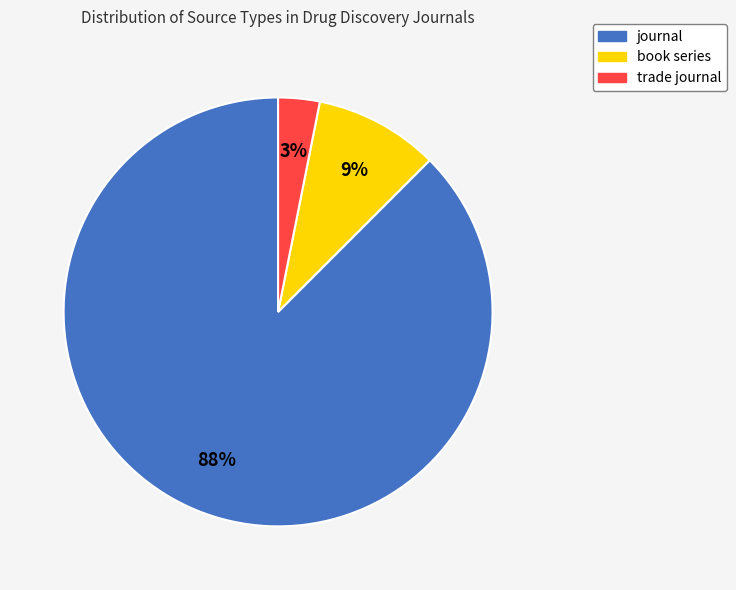

What percentage is the book series slice, to the nearest percent?

9%